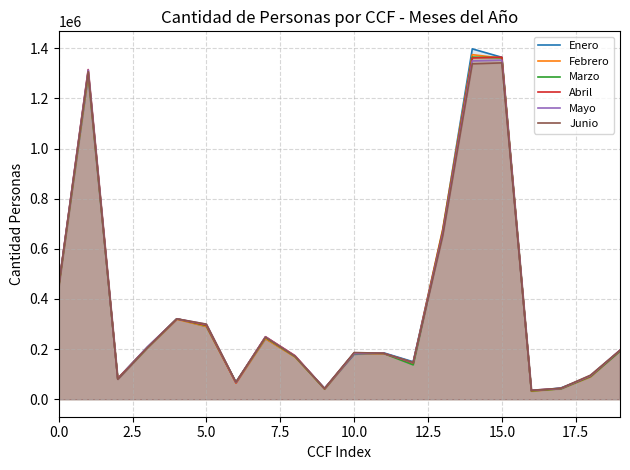

What is the sum of all Febrero values?

7433201